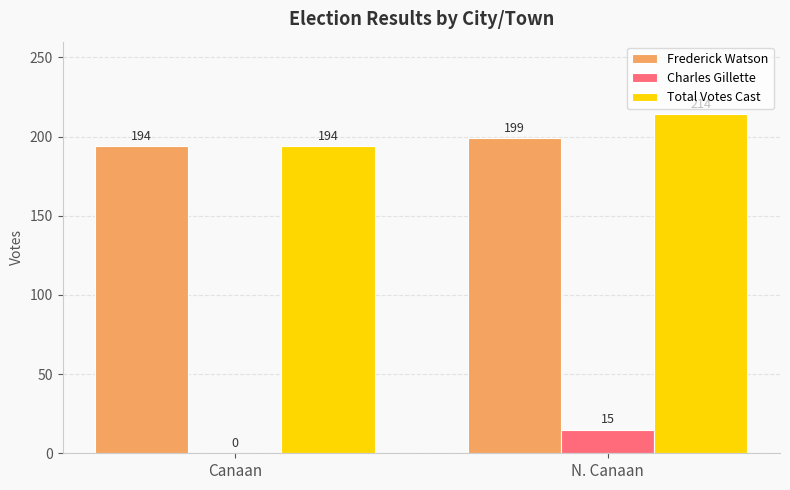

Does the chart contain stacked bars?

No